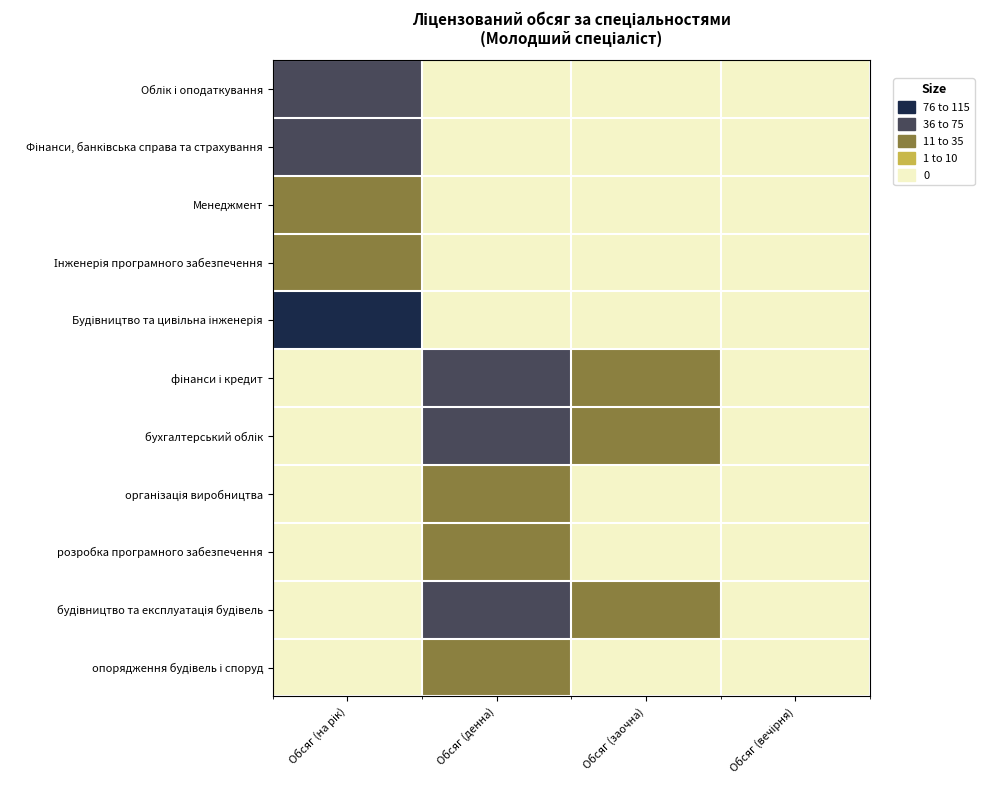

Which label corresponds to the largest value in the chart?

Обсяг (на рік)